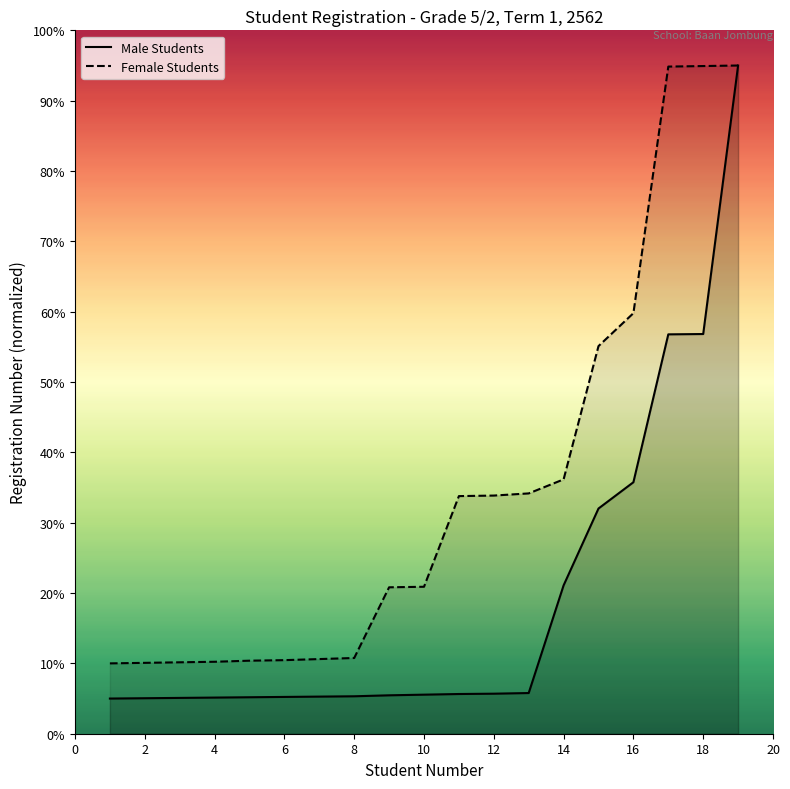

The Male Students series shows 56.3 at 14. True or false?

False